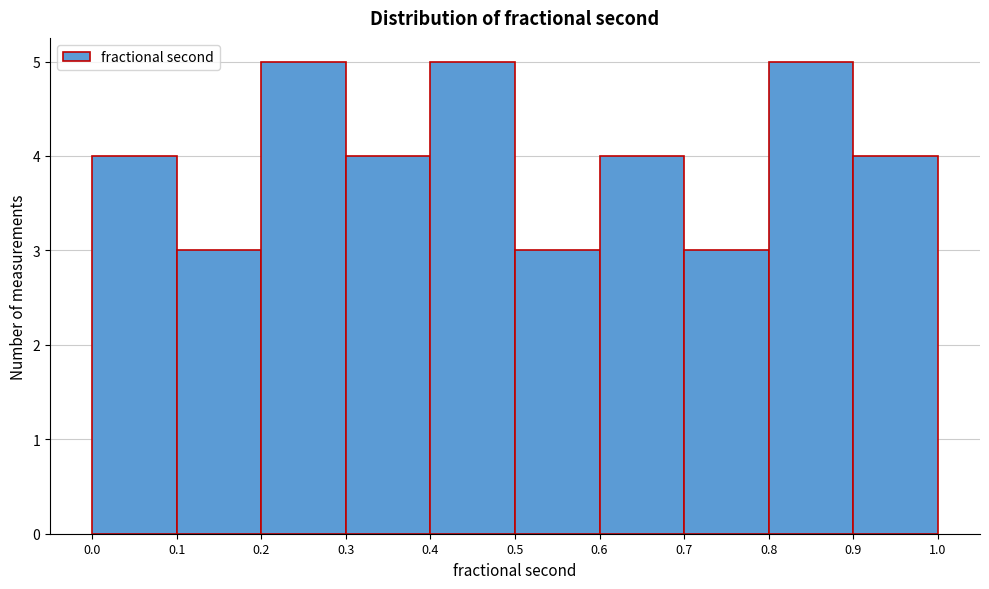

What is the height of the bar covering 0.3 to 0.4 on the x-axis? The values are not printed on the chart, so give them approximately, as read against the axis.

4